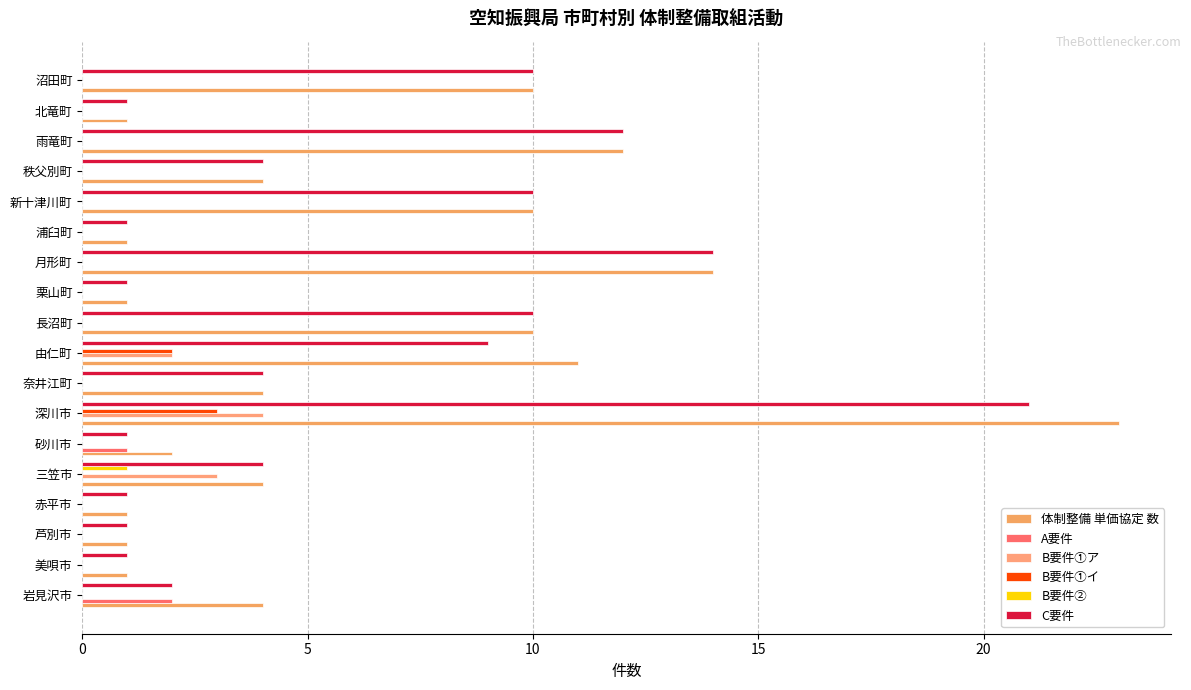

What is the difference between the maximum and minimum values in the B要件② series?

1